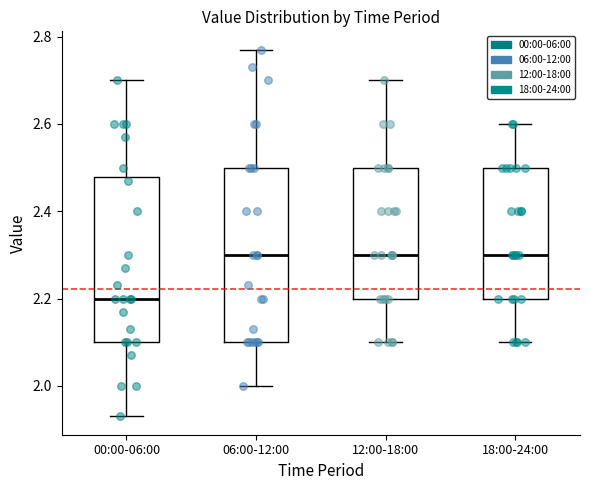

Where is the lower edge of the box for 18:00-24:00 on the y-axis? The values are not printed on the chart, so give them approximately, as read against the axis.

2.20